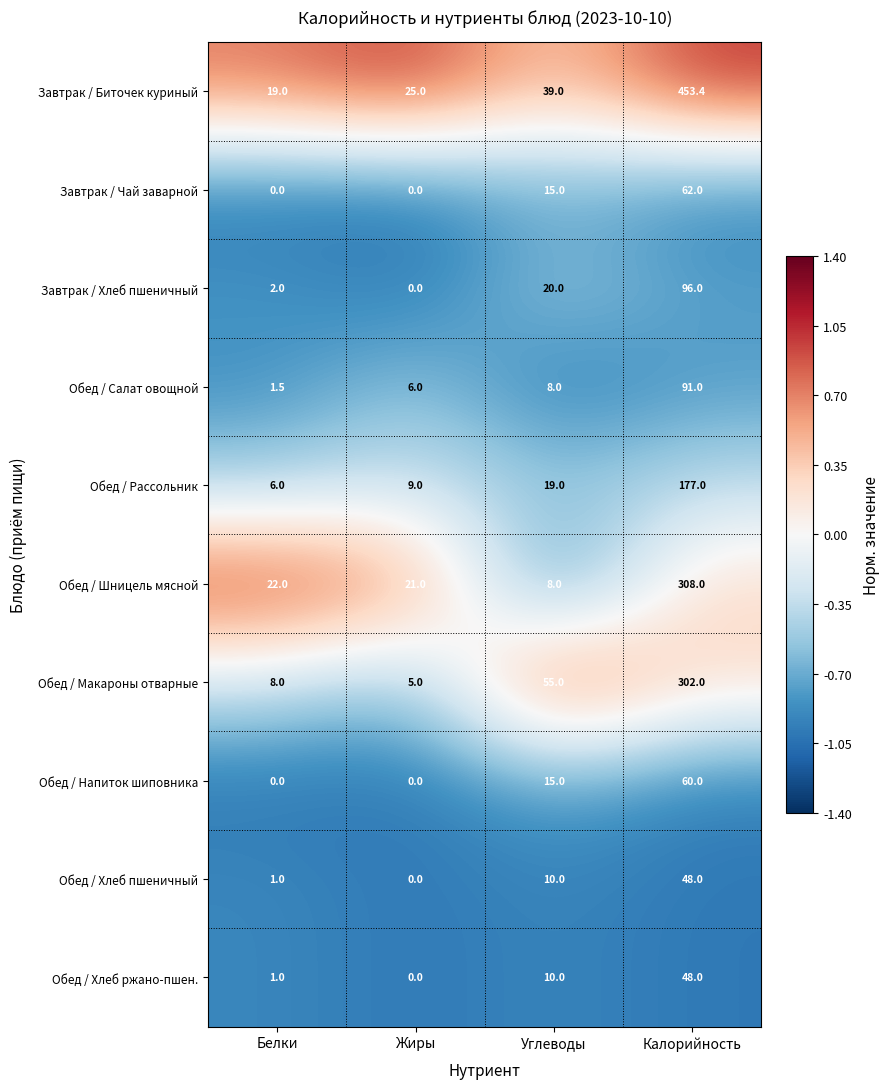

At which category is the sum across all series the highest?

Калорийность